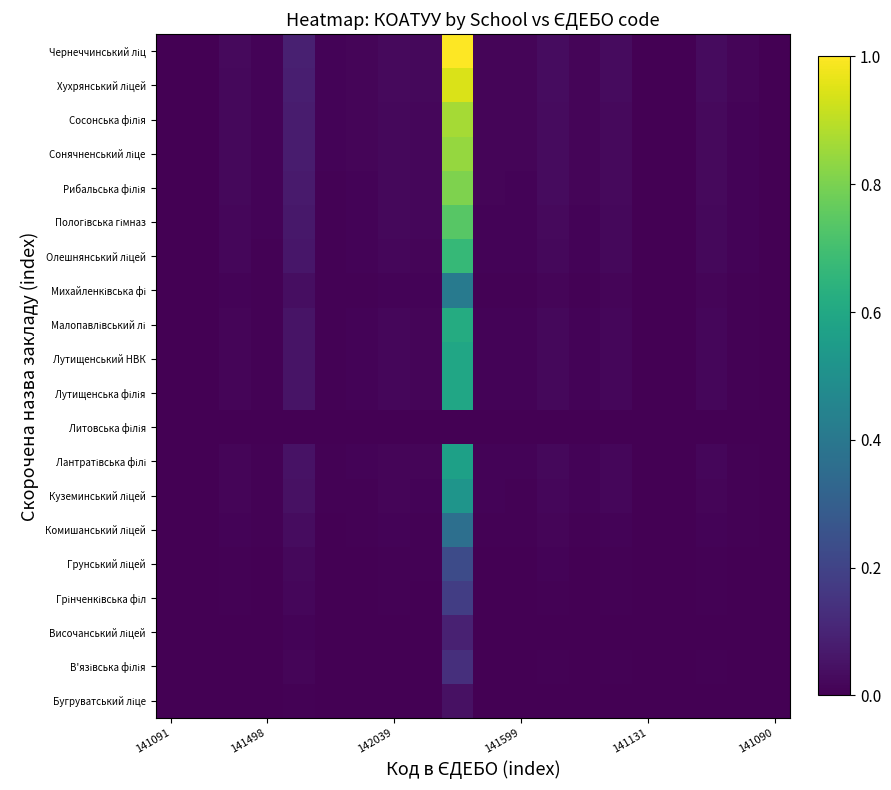

How many series are shown in this chart?

20